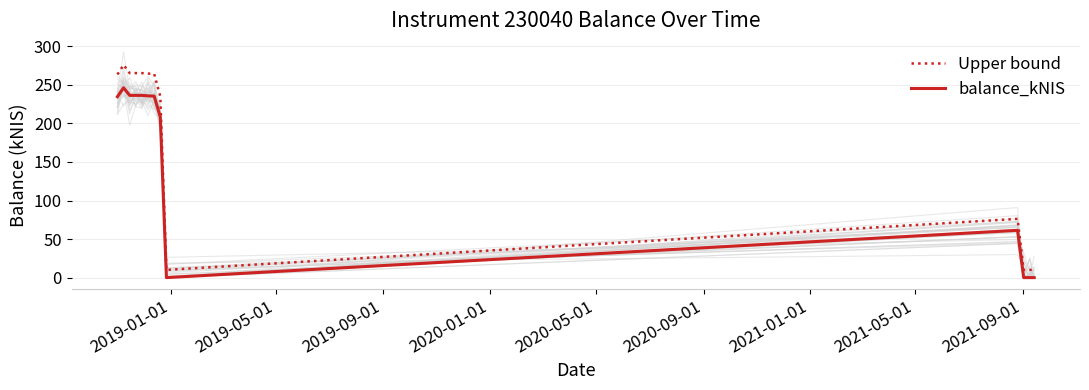

True or false: balance_kNIS and Upper bound intersect in this chart.

False